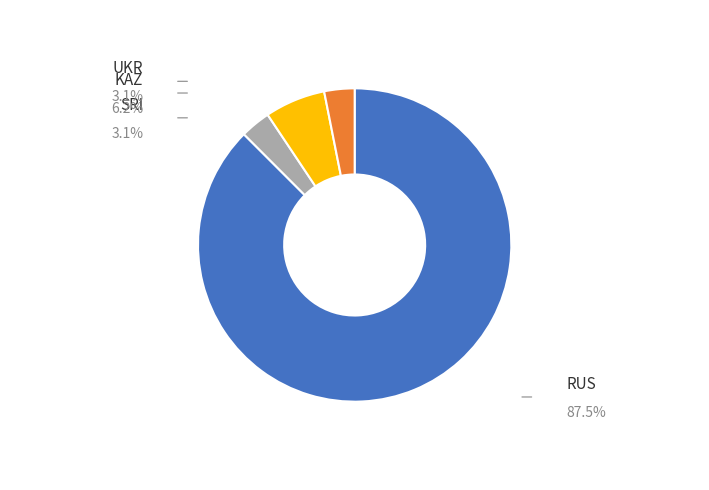

To the nearest percent, what portion does RUS represent?

88%